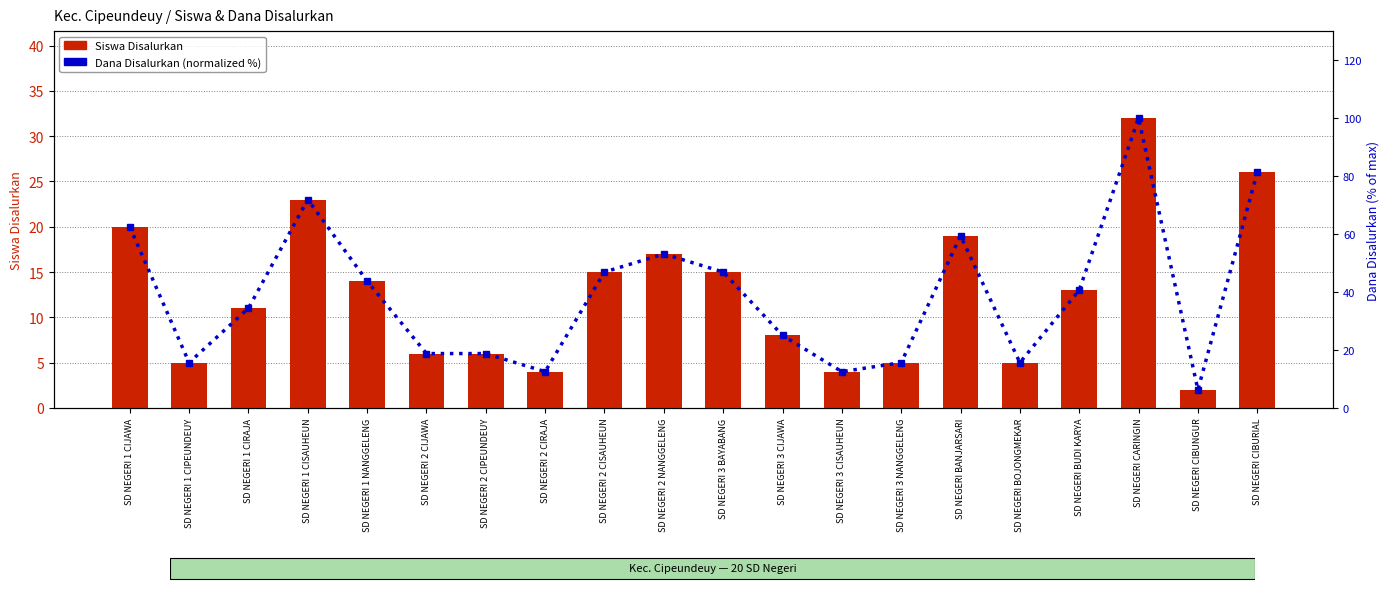

What is the difference between the maximum and minimum values in the Dana Disalurkan (normalized %) series?

93.8